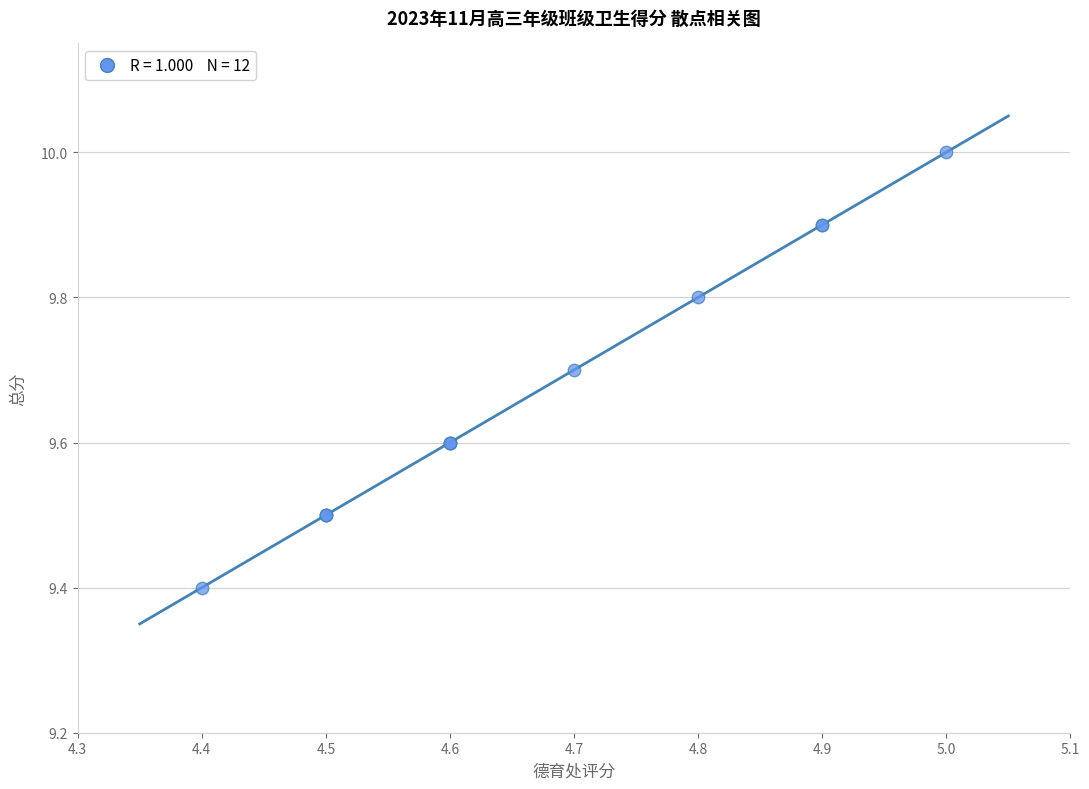

What Y value in the scatter plot is closest to 9?

9.4